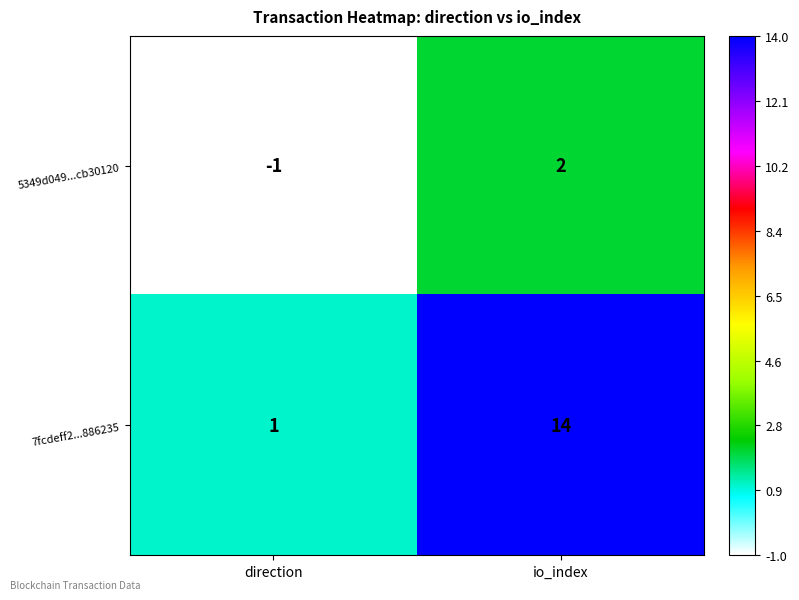

The value of 5349d049...cb30120 at io_index is 1. True or false?

False